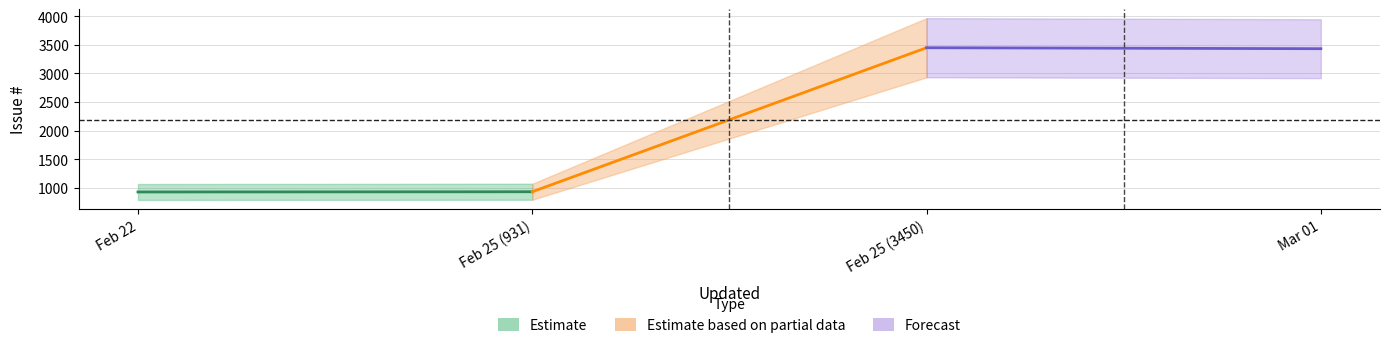

True or false: Forecast and Estimate intersect in this chart.

False